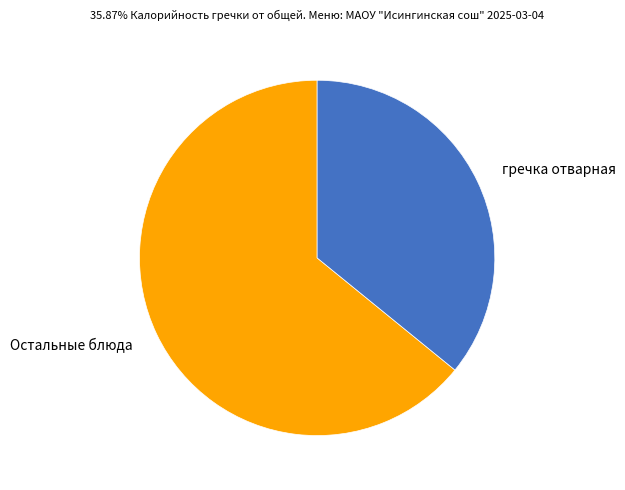

How many slices are in this pie chart?

2